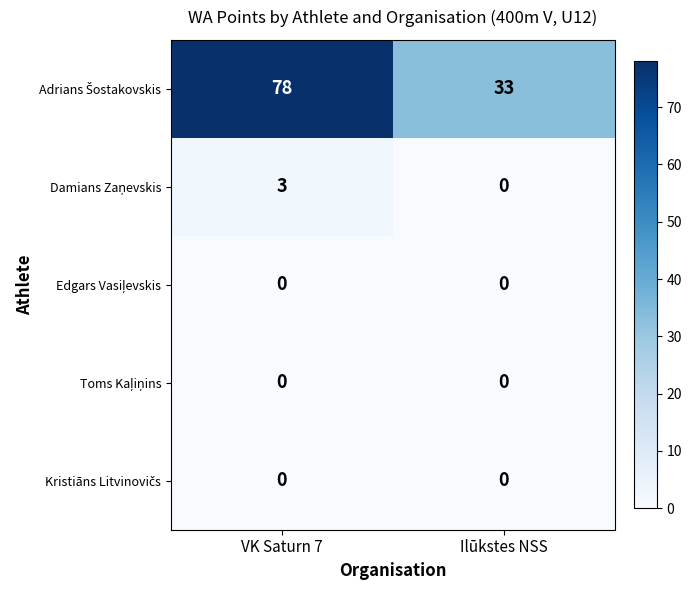

What is the difference between the highest and lowest values at VK Saturn 7?

78